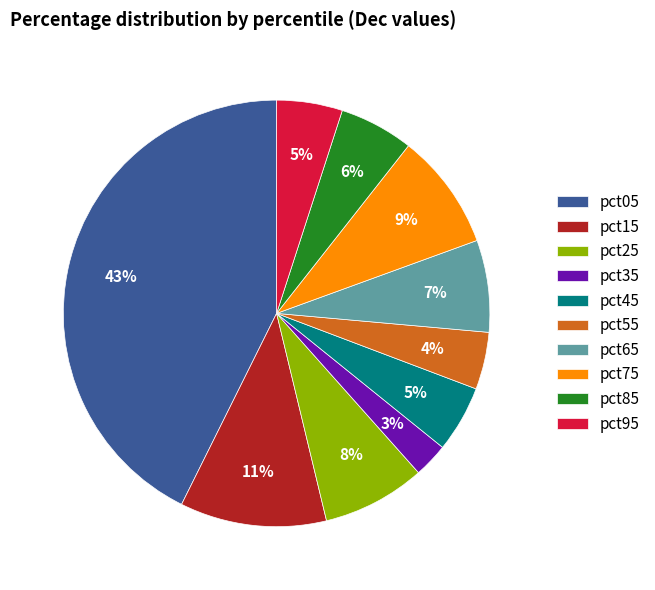

To the nearest percent, what portion does pct35 represent?

3%